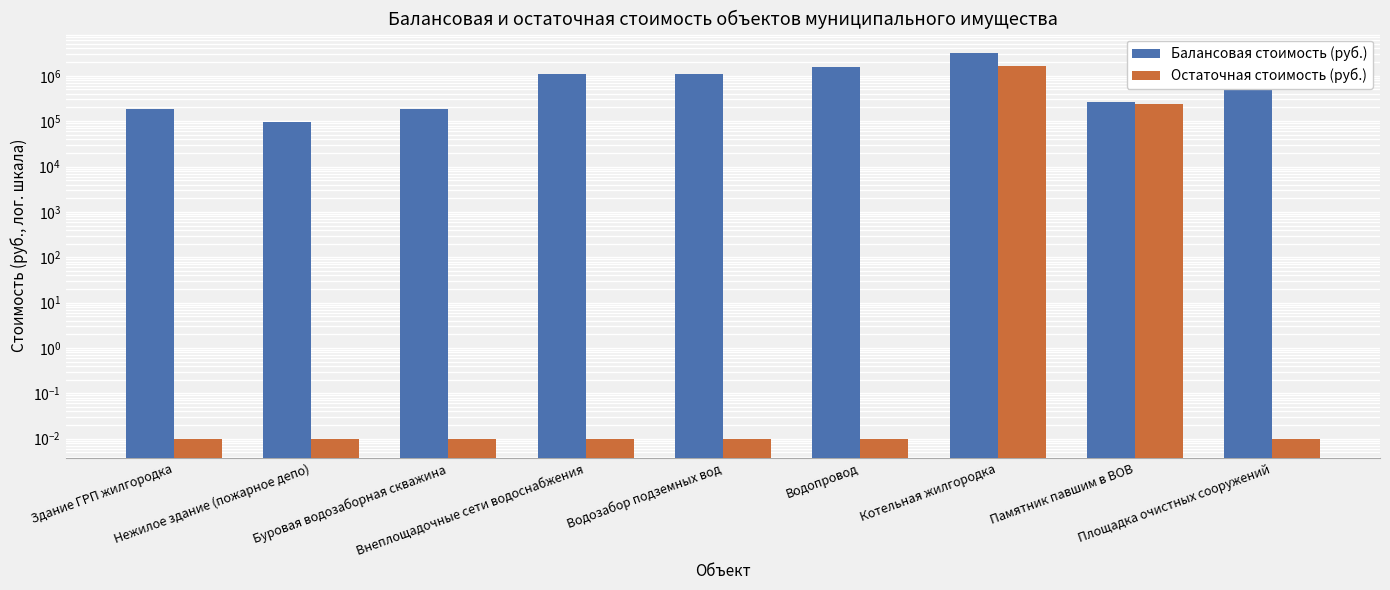

What is the label of the 6th bar from the left?

Водопровод